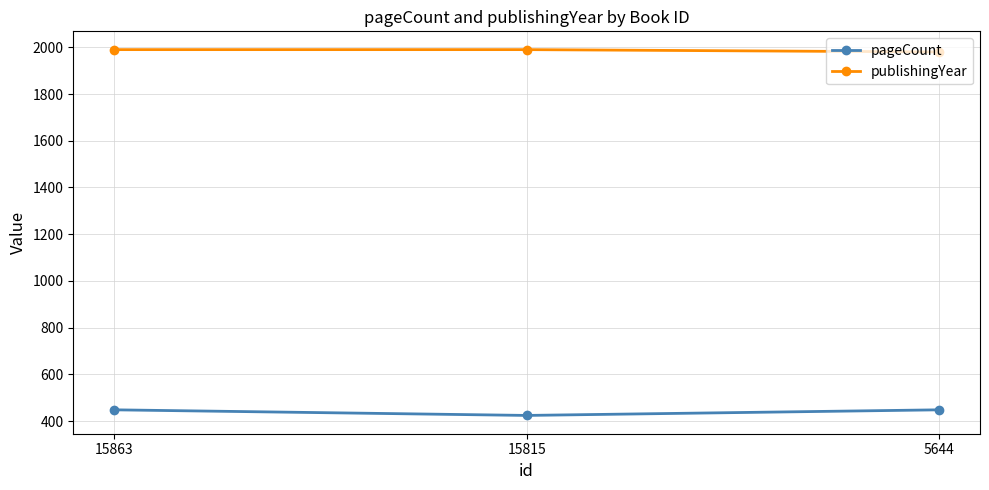

Reading left to right, transcribe all the data shown in this chart.

pageCount: 448	424	448
publishingYear: 1990	1990	1980